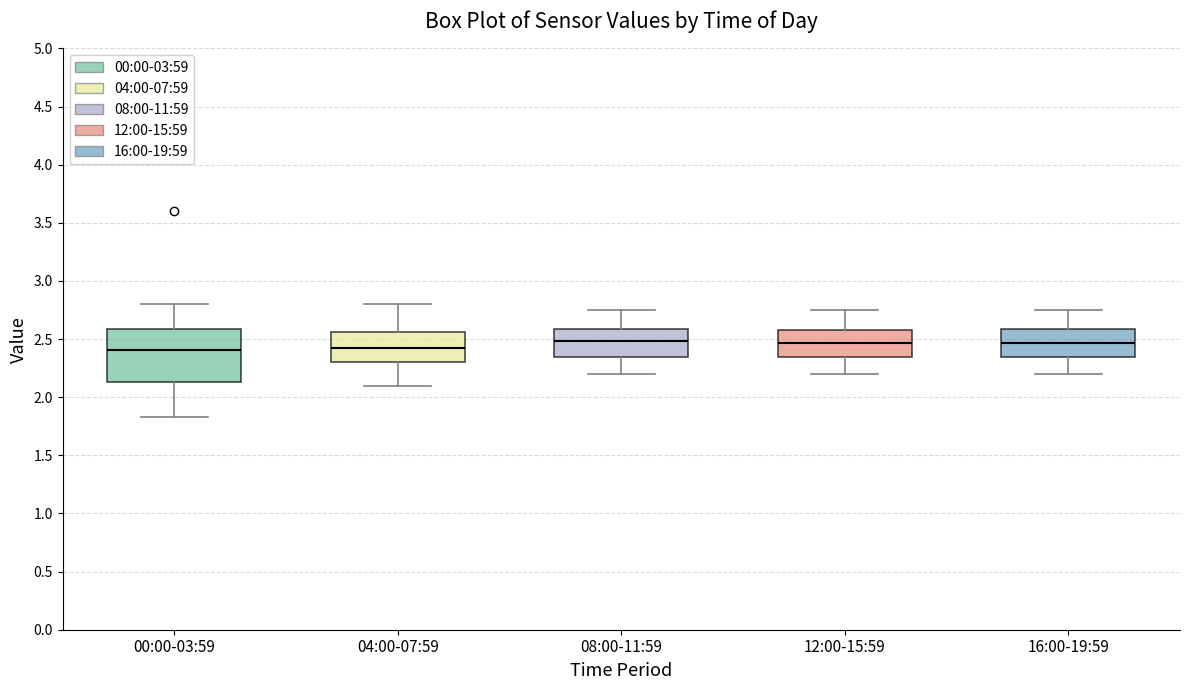

Reading left to right, read every box against the y-axis: the position of its median line, the range the box covers, and the ends of its whiskers. The values are not printed on the chart, so give them approximately, as read against the axis.

00:00-03:59: median 2.40, box 2.15 to 2.60, whiskers 1.85 to 2.80
04:00-07:59: median 2.45, box 2.30 to 2.55, whiskers 2.10 to 2.80
08:00-11:59: median 2.50, box 2.35 to 2.60, whiskers 2.20 to 2.75
12:00-15:59: median 2.45, box 2.35 to 2.60, whiskers 2.20 to 2.75
16:00-19:59: median 2.45, box 2.35 to 2.60, whiskers 2.20 to 2.75